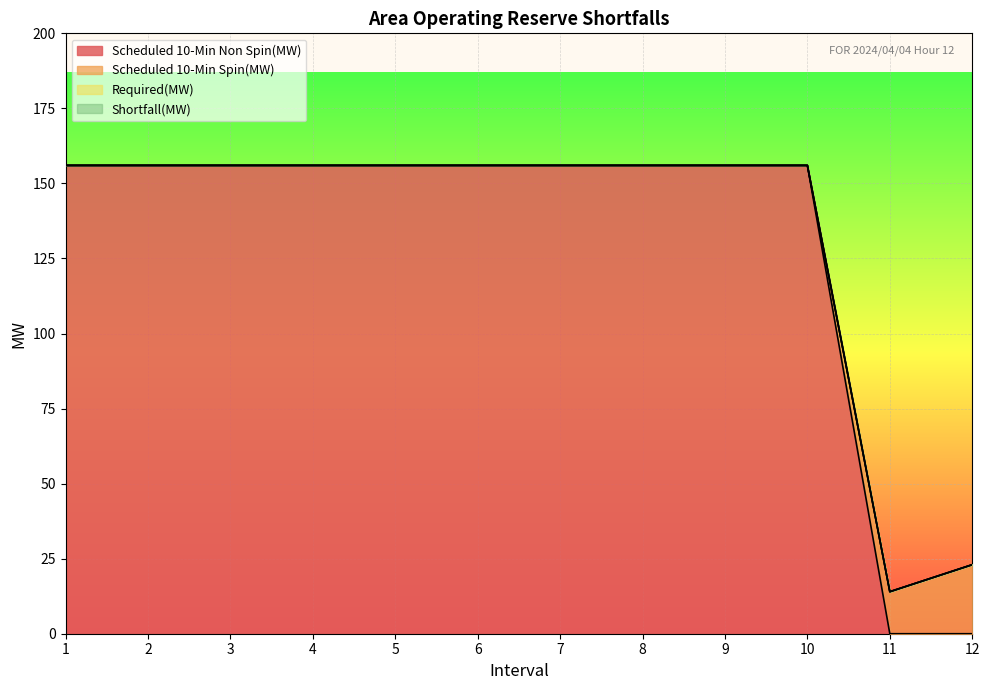

At which label does Scheduled 10-Min Non Spin(MW) reach its peak?

1